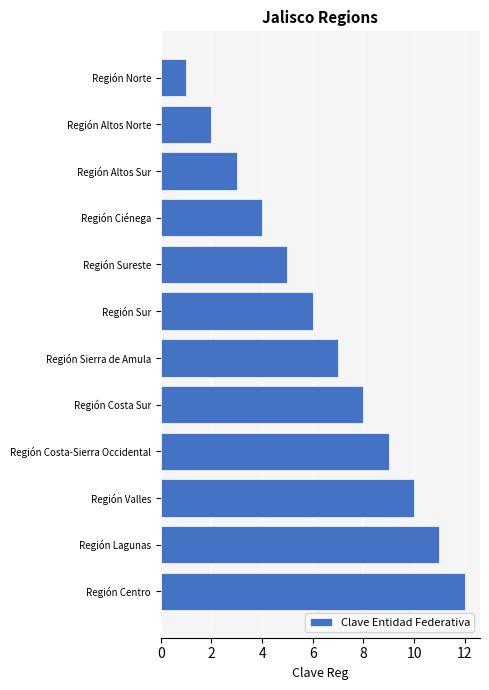

Which label corresponds to the largest value in the chart?

Región Centro